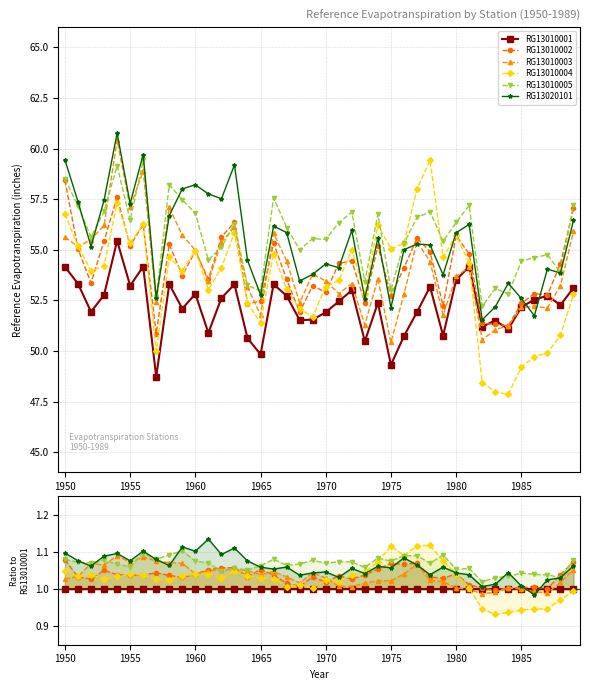

After their last crossing, which series has the higher values: RG13010005 or RG13010002?

RG13010005